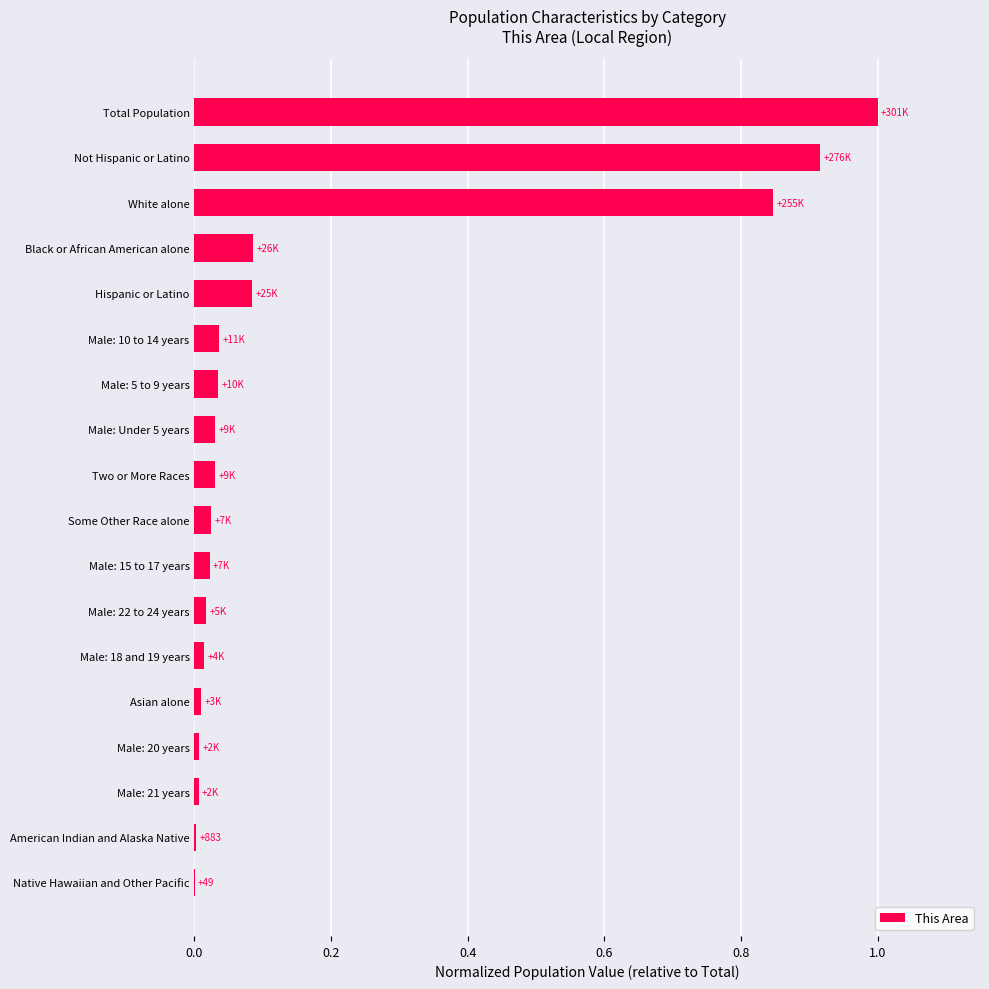

Between Hispanic or Latino and Male: 18 and 19 years, which is larger?

Hispanic or Latino